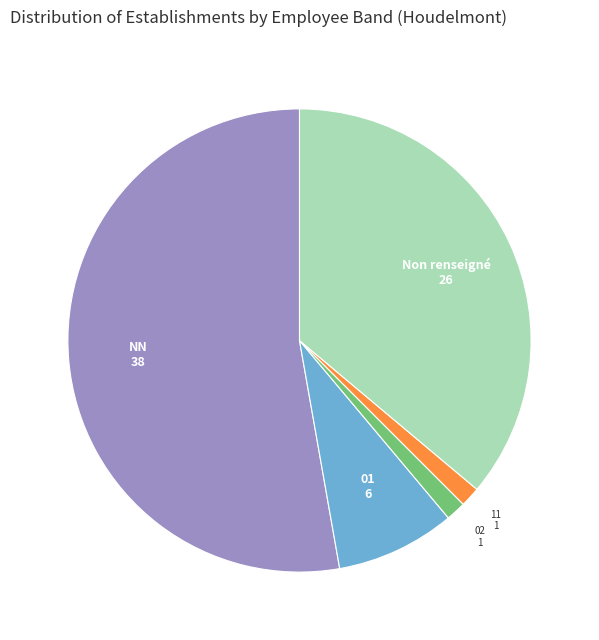

Is the sum of 01 and 02 greater than half?

No